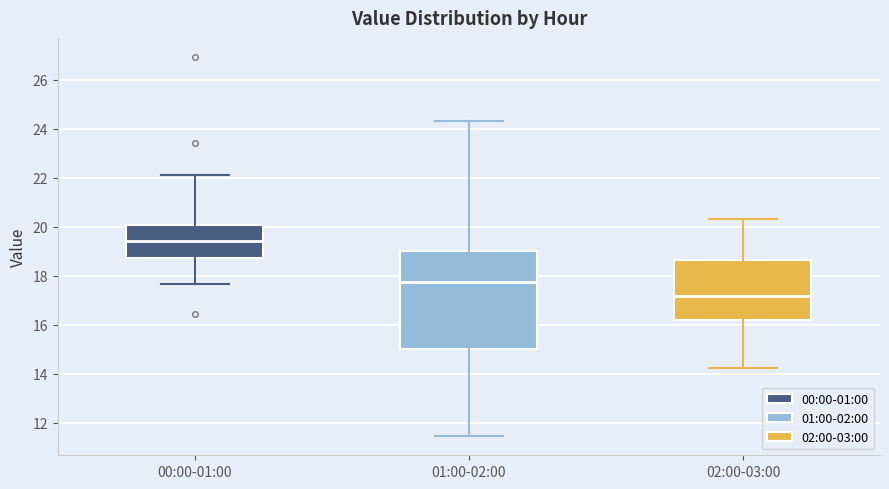

Reading left to right, transcribe this box plot: for each box, give where its median line is, the range the box spans, and where its two whiskers end, as read against the y-axis. The values are not printed on the chart, so give them approximately, as read against the axis.

00:00-01:00: median 19.4, box 18.8 to 20.0, whiskers 17.6 to 22.2
01:00-02:00: median 17.8, box 15.0 to 19.0, whiskers 11.4 to 24.4
02:00-03:00: median 17.2, box 16.2 to 18.6, whiskers 14.2 to 20.4